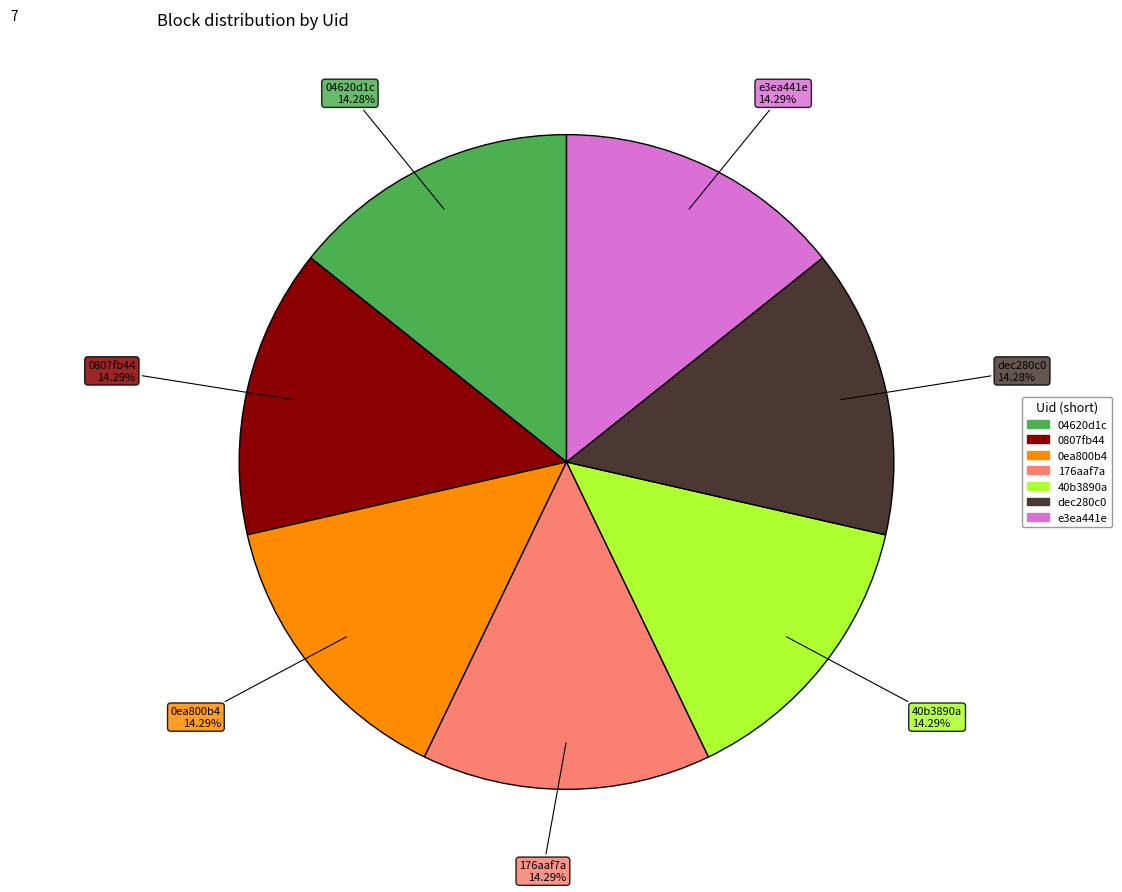

True or false: 176aaf7a accounts for 1% of the total.

False